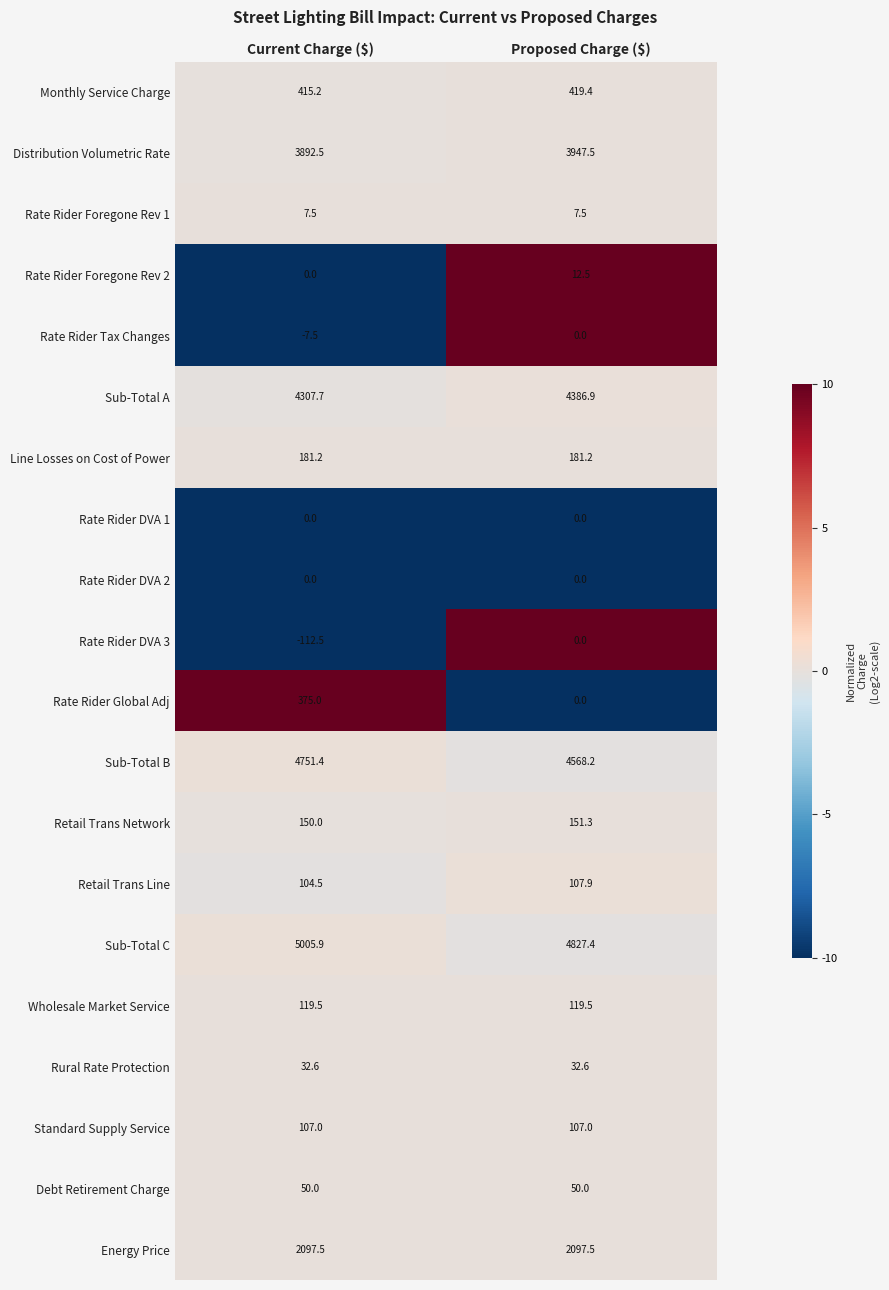

Is it true that Debt Retirement Charge equals 50.0 at Proposed Charge ($)?

True